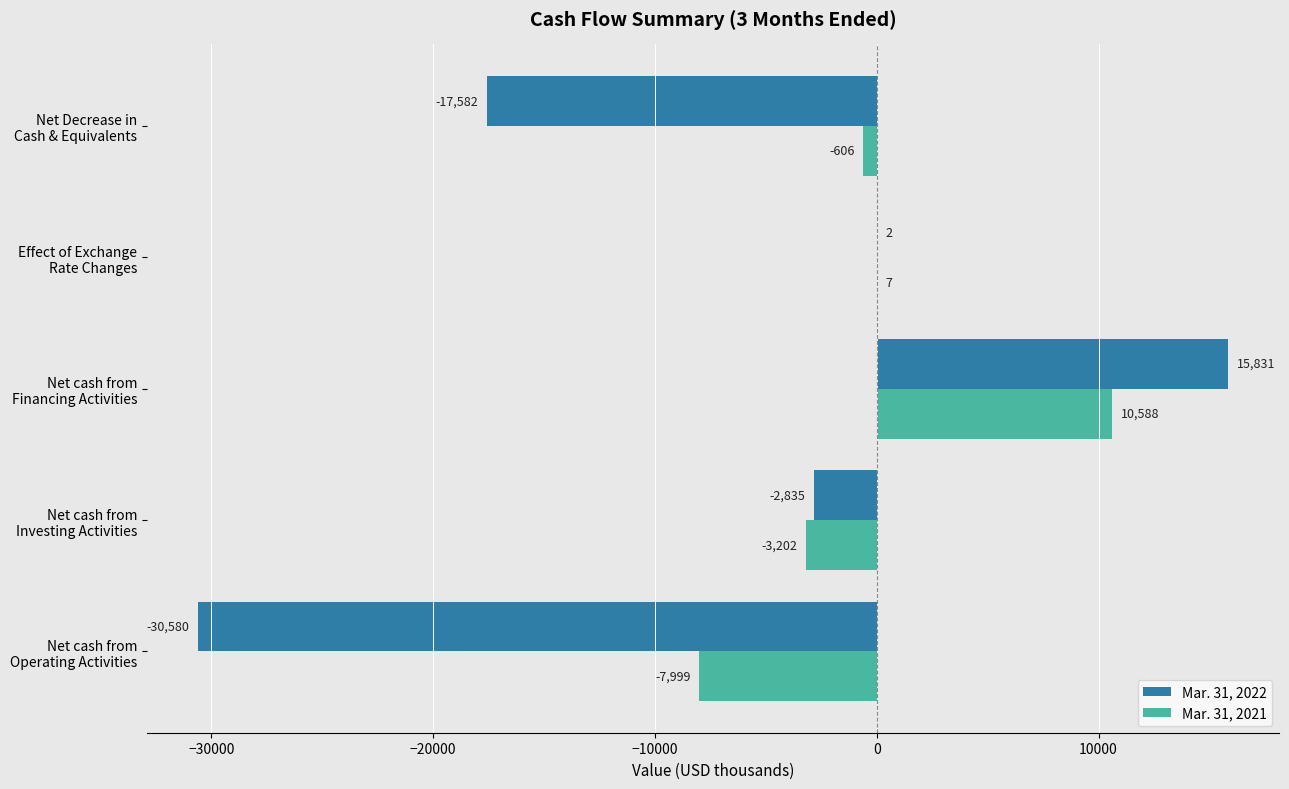

What is the greatest value displayed?

15831